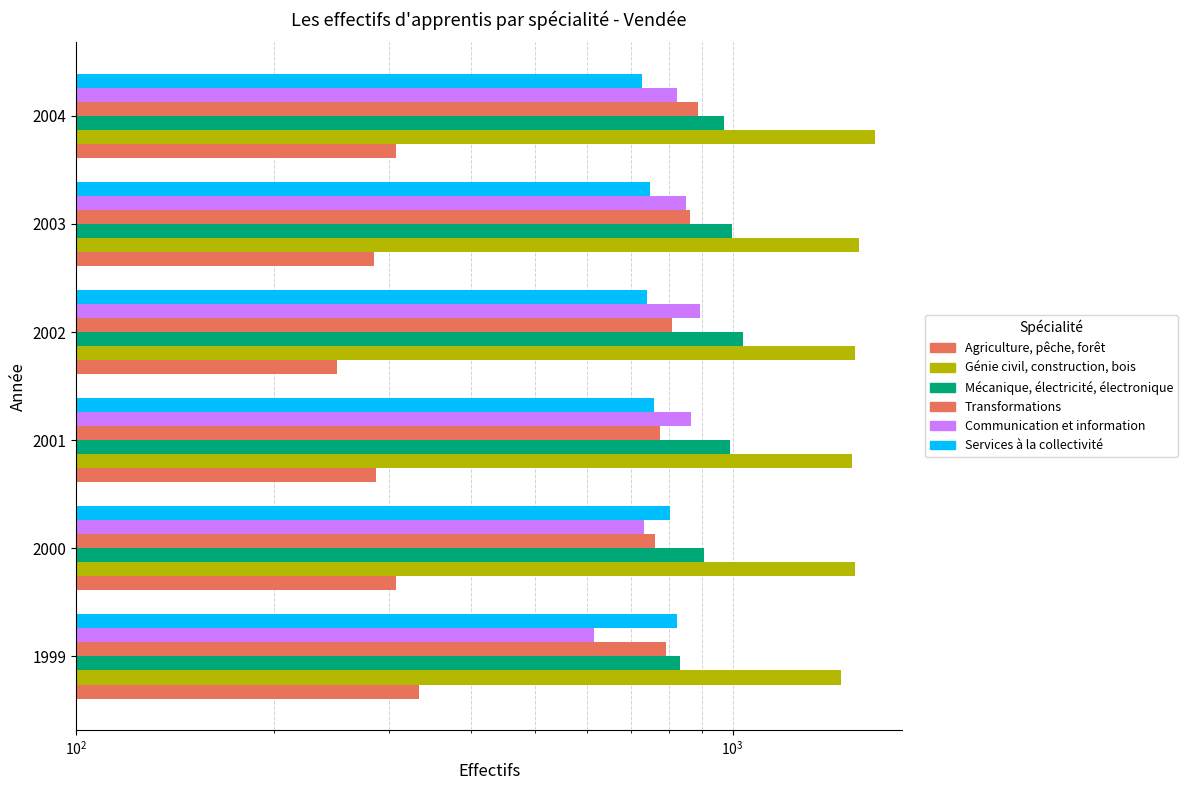

How many groups of bars are there?

6